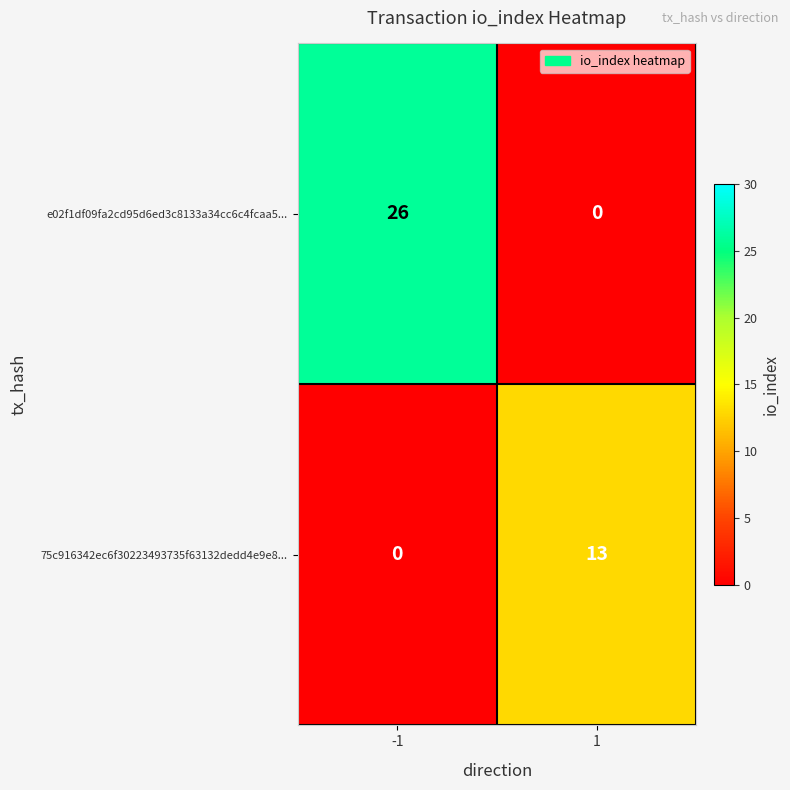

Count the number of data series in this chart.

2